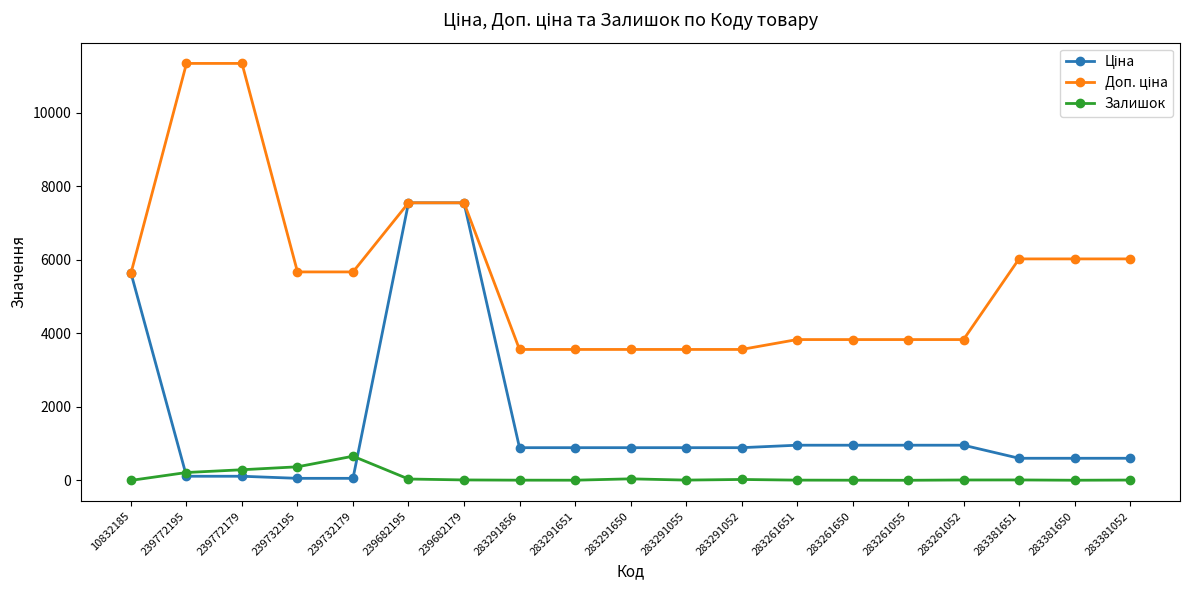

Does the chart display data point markers on the line(s)?

Yes